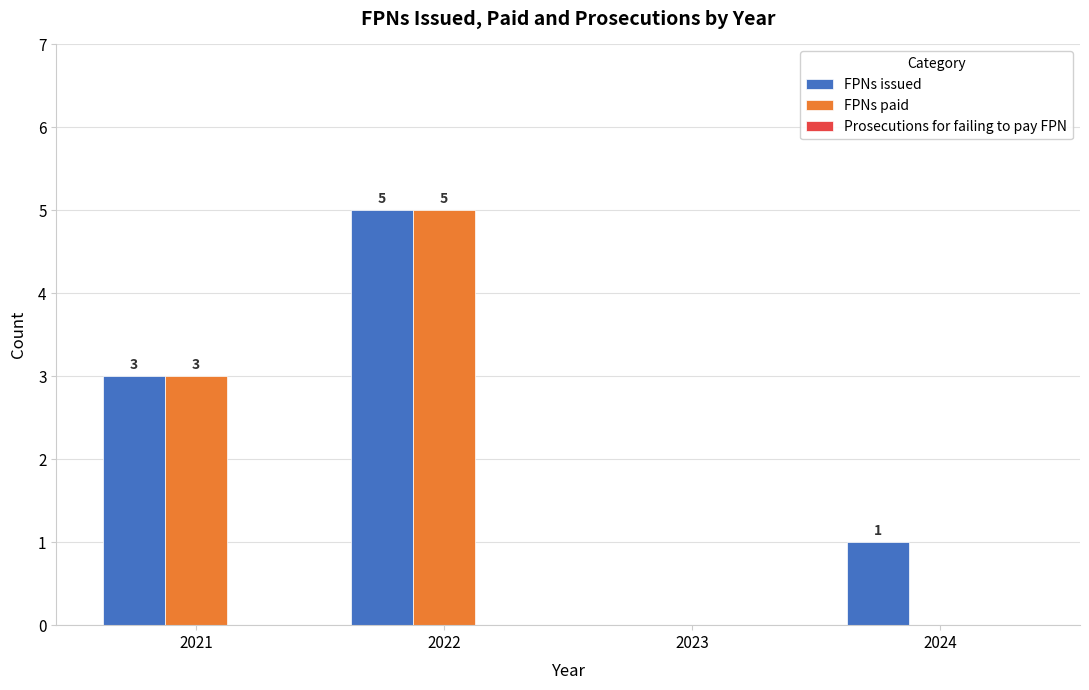

What is the sum of all FPNs issued values?

9